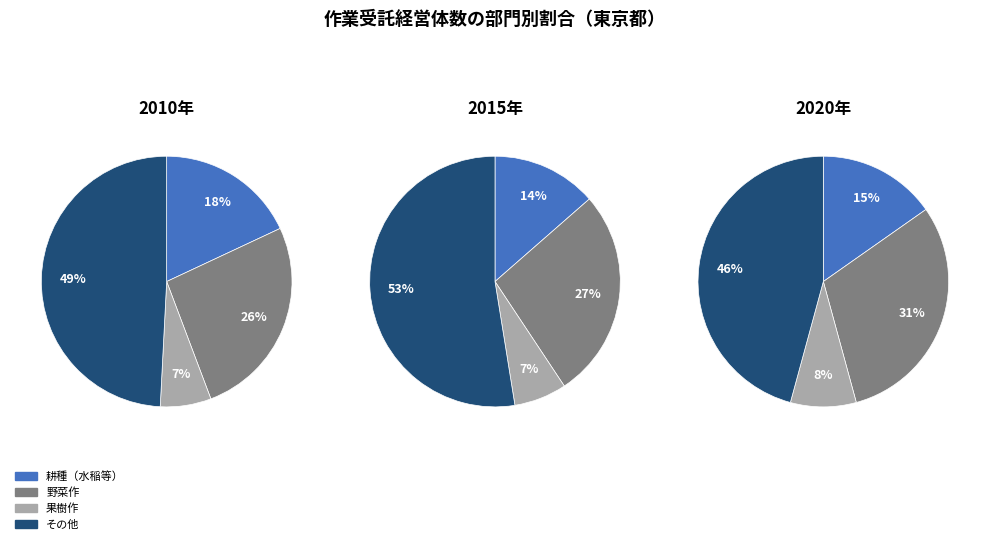

What percentage is the 野菜作 slice, to the nearest percent?

26%